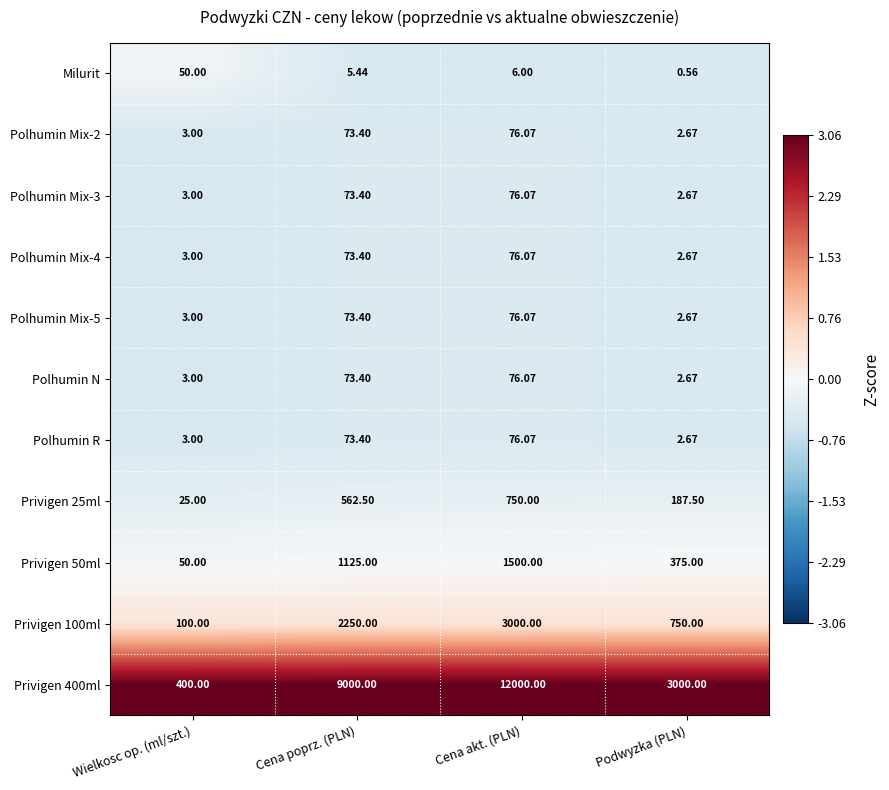

Which label corresponds to the smallest value in the chart?

Podwyzka (PLN)